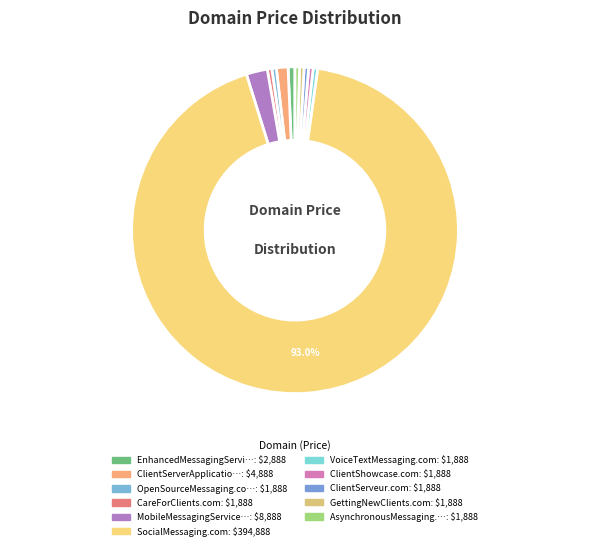

How many slices are in this pie chart?

11